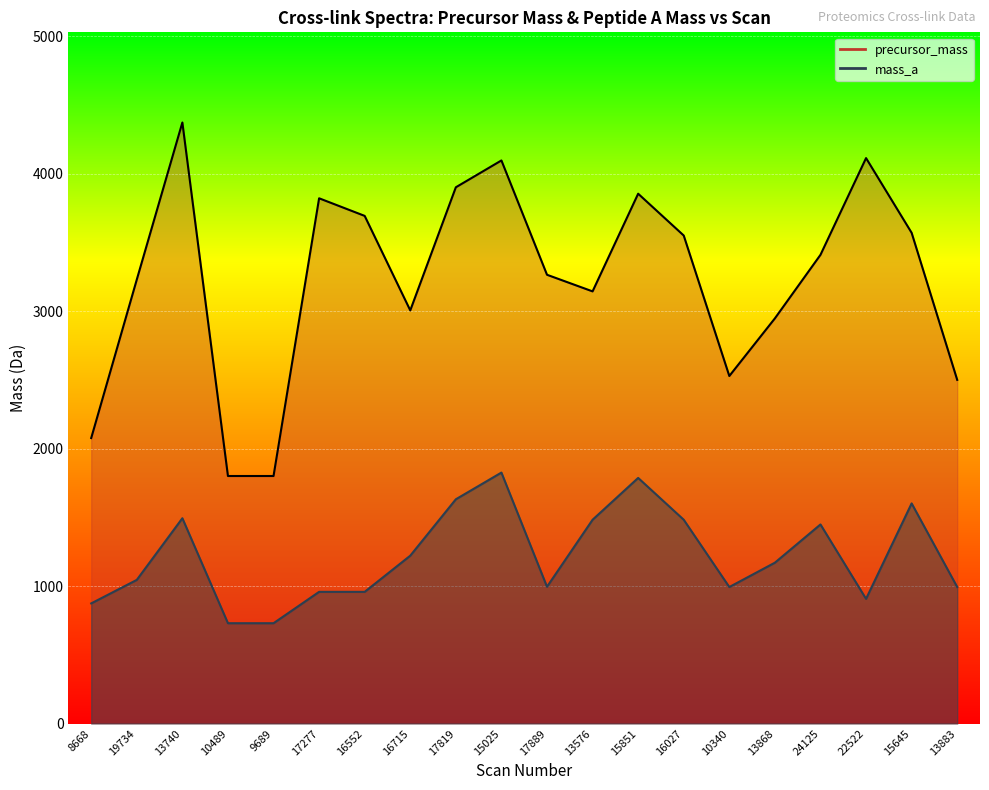

True or false: mass_a has more than 0 points higher than both neighbors.

True